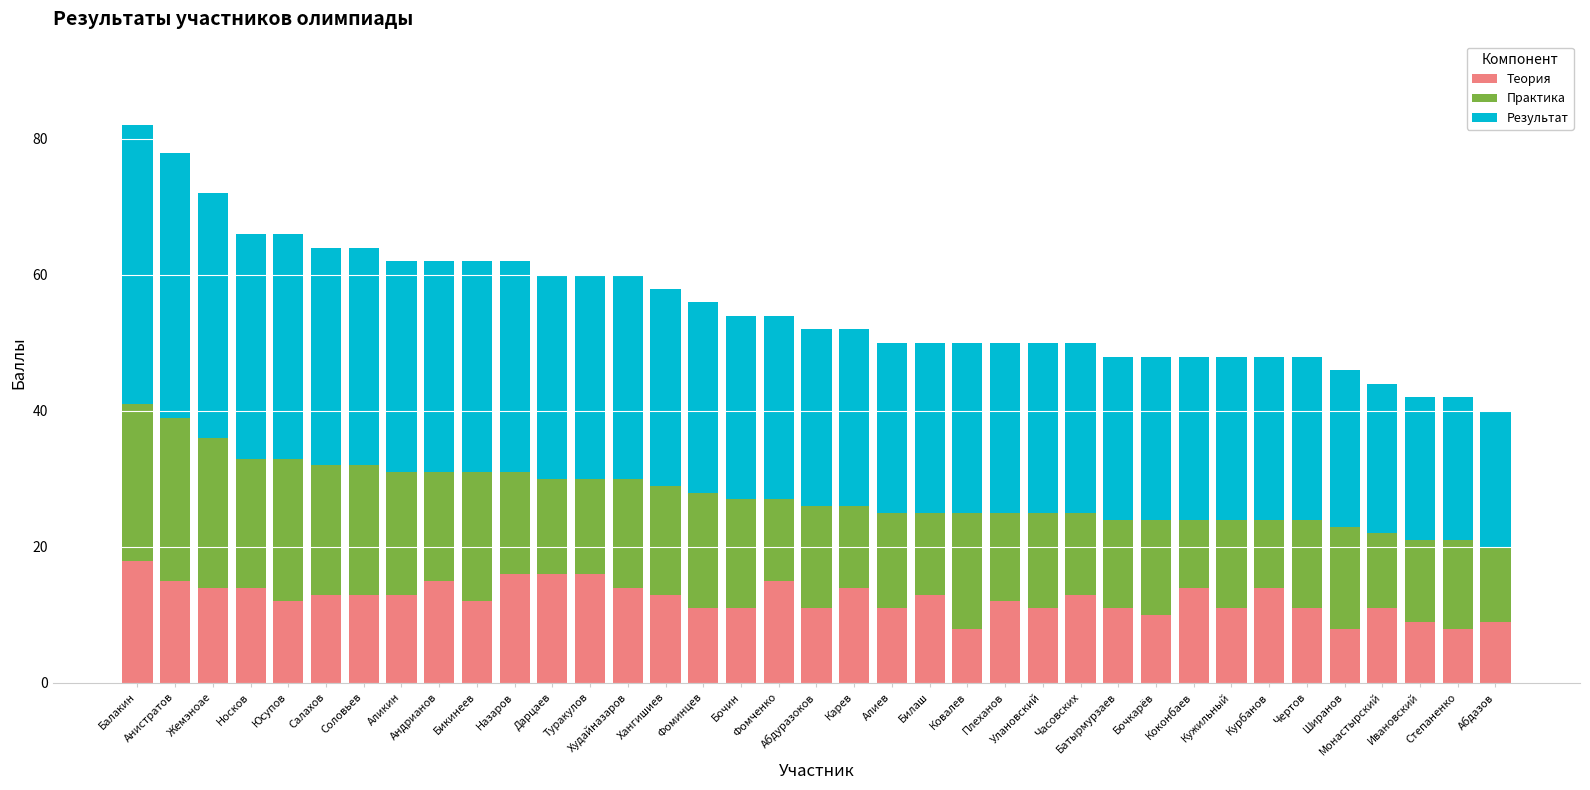

What value does the Теория series have at Абдуразоков, to the nearest 5?

10